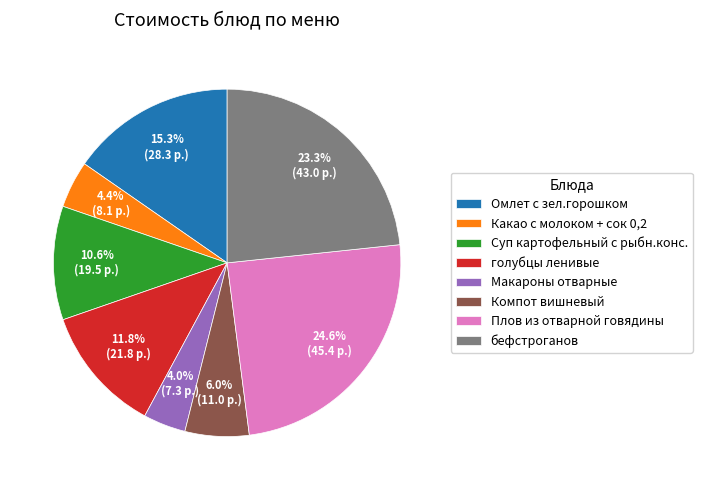

Does any single category account for the majority?

No